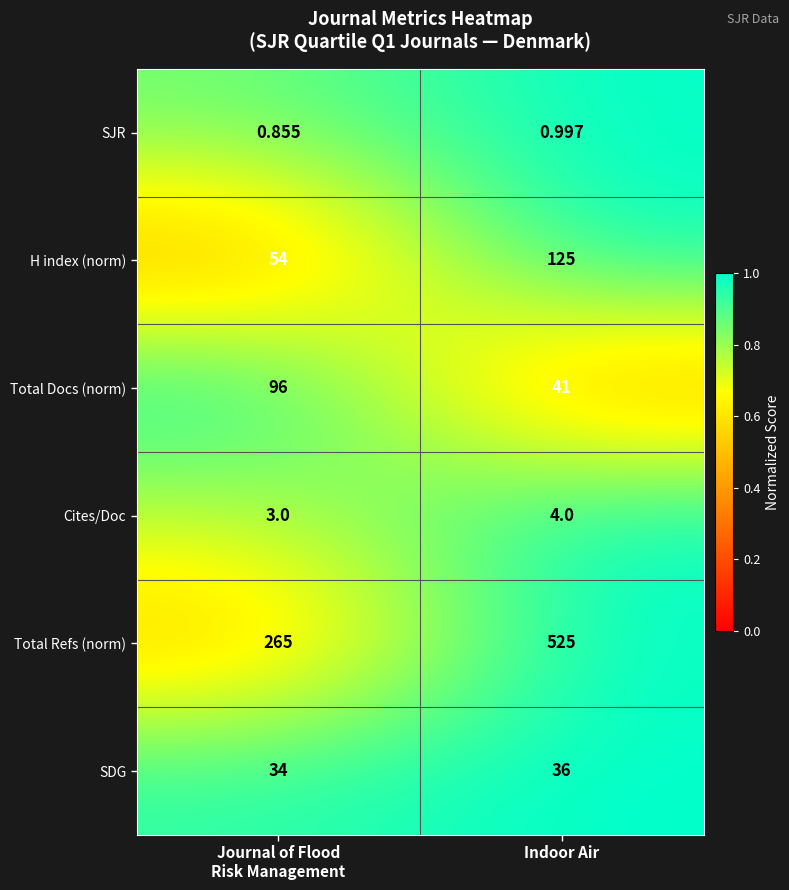

List the series in order of their peak value, highest first.

Total Refs (norm), H index (norm), Total Docs (norm), SDG, Cites/Doc, SJR